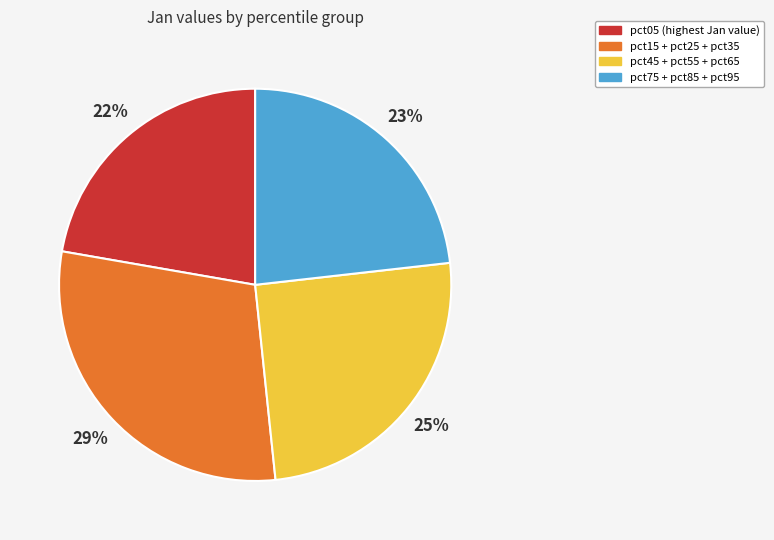

Is it true that pct75 + pct85 + pct95 is 23% of the pie?

True